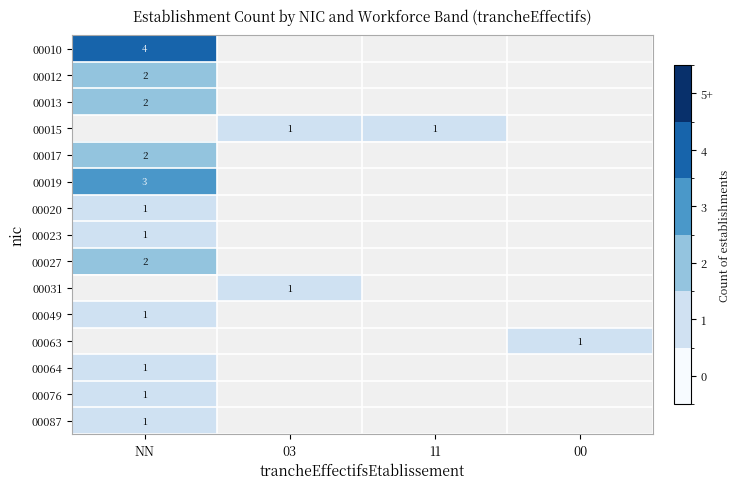

The 00017 series shows 2 at NN. True or false?

True